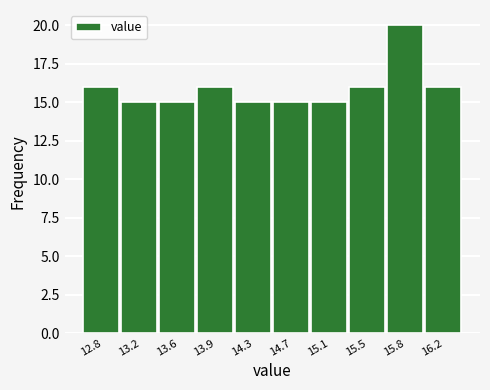

Reading left to right, what are all the values shown in this chart?

16	15	15	16	15	15	15	16	20	16